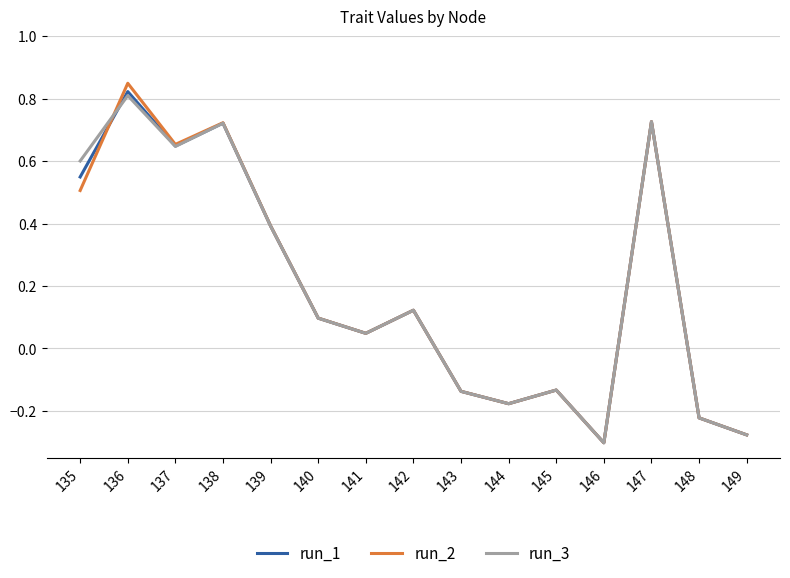

Which series changed the most between 144 and 147?

run_3